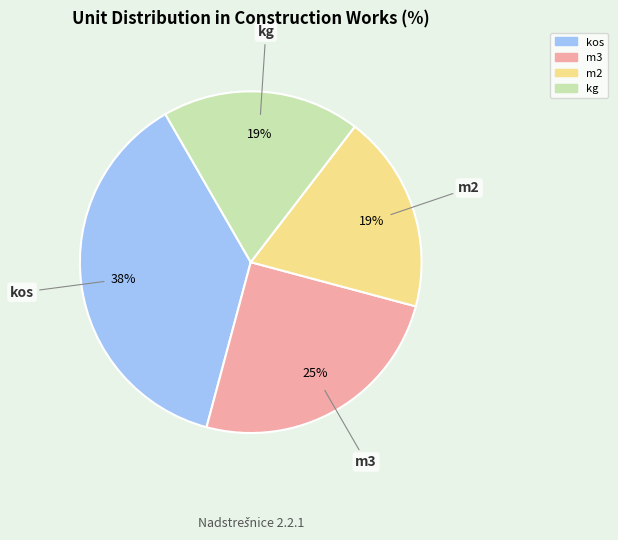

To the nearest percent, what is the difference between the largest and smallest slice percentages?

19%